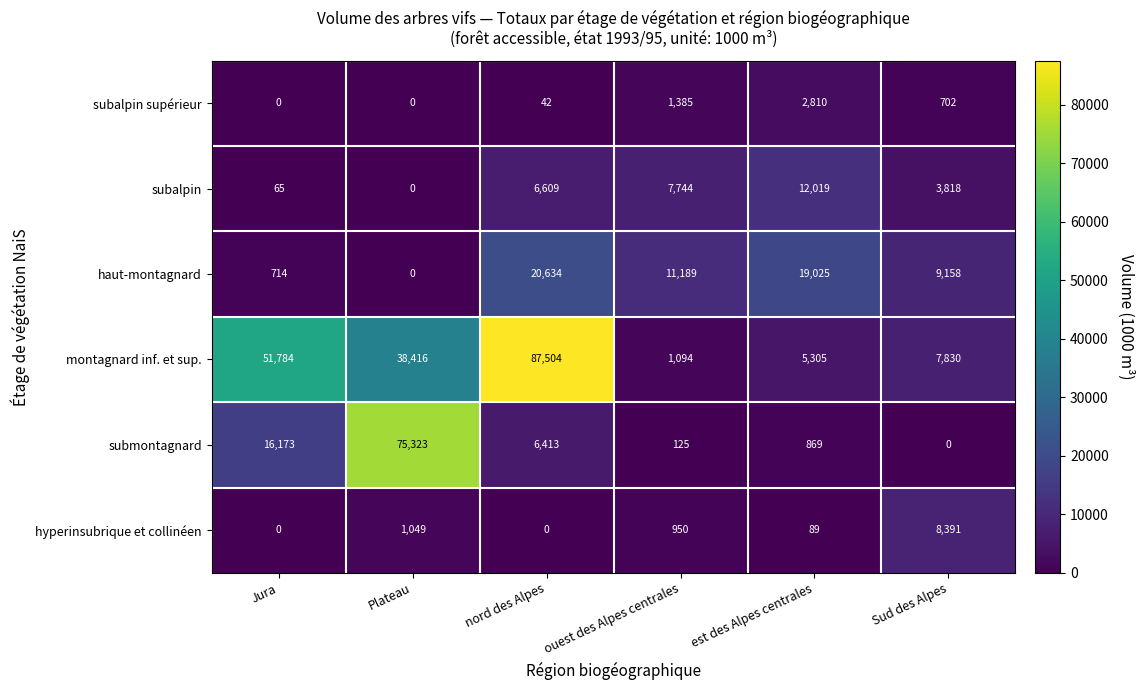

What is the difference between the maximum and second lowest values in the submontagnard series?

75198